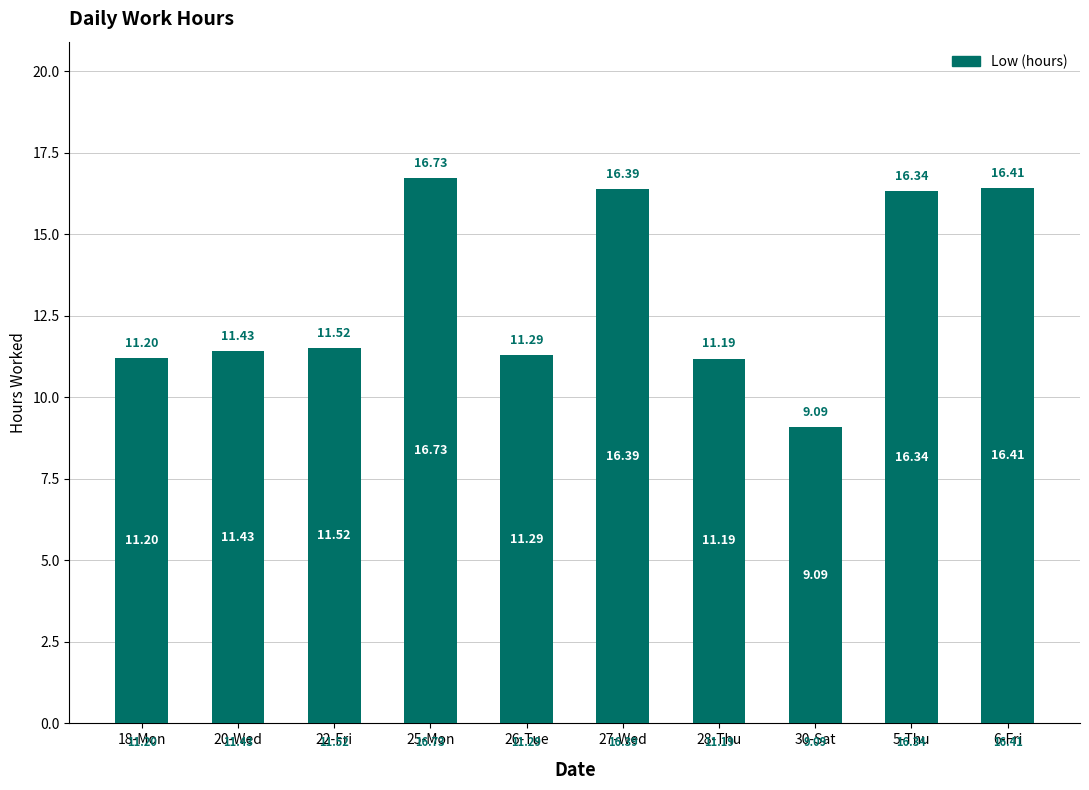

What is the label of the 10th bar from the right?

18-Mon